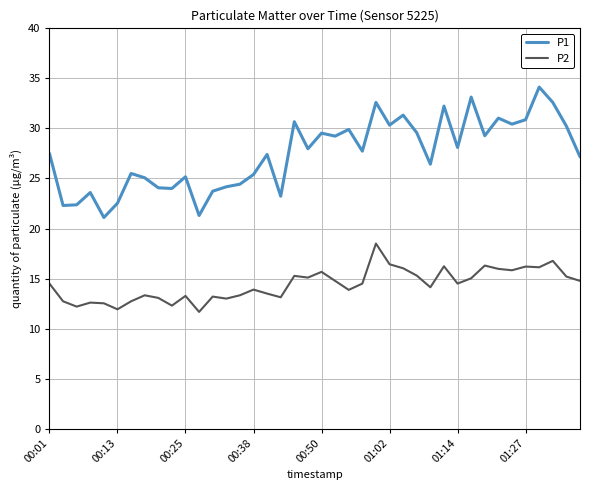

Which series has the widest spread of values?

P1